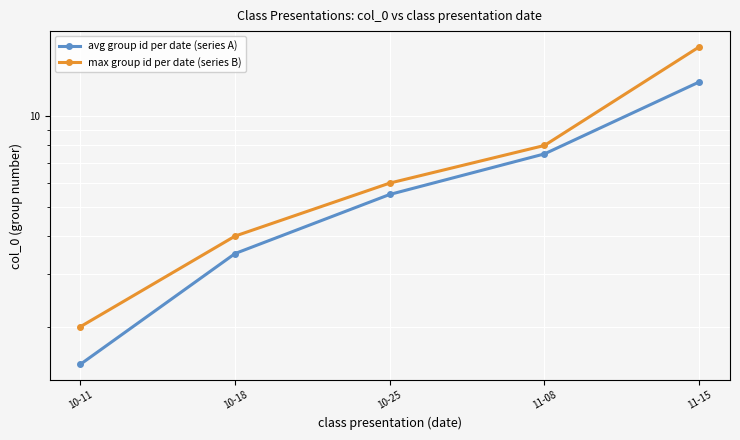

Which series has the largest total across all categories?

max group id per date (series B)